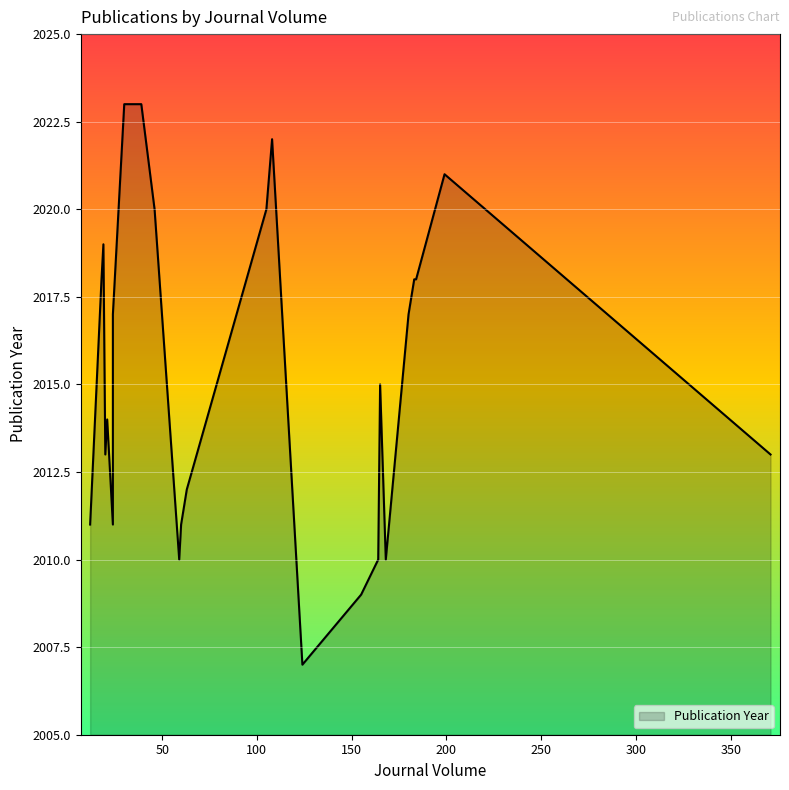

Between 27 and 180, which is larger?

27